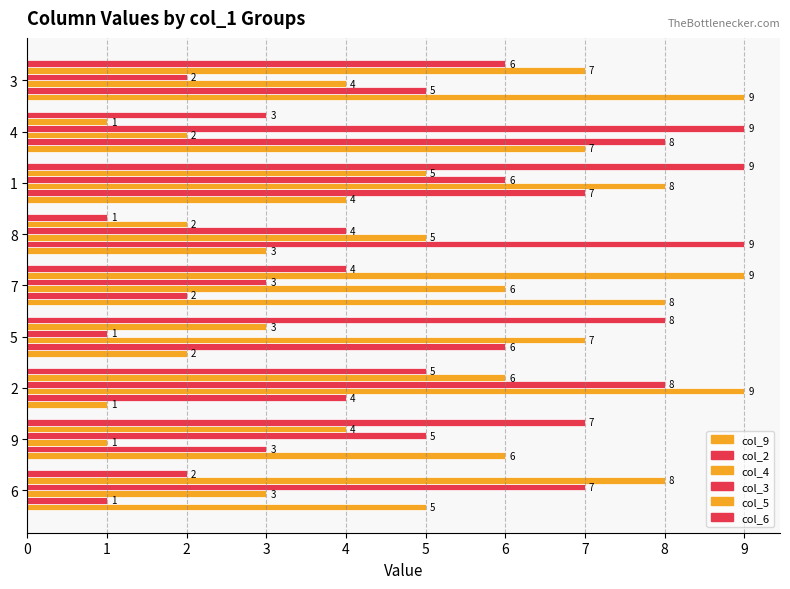

How many col_2 values are between 3 and 7?

5